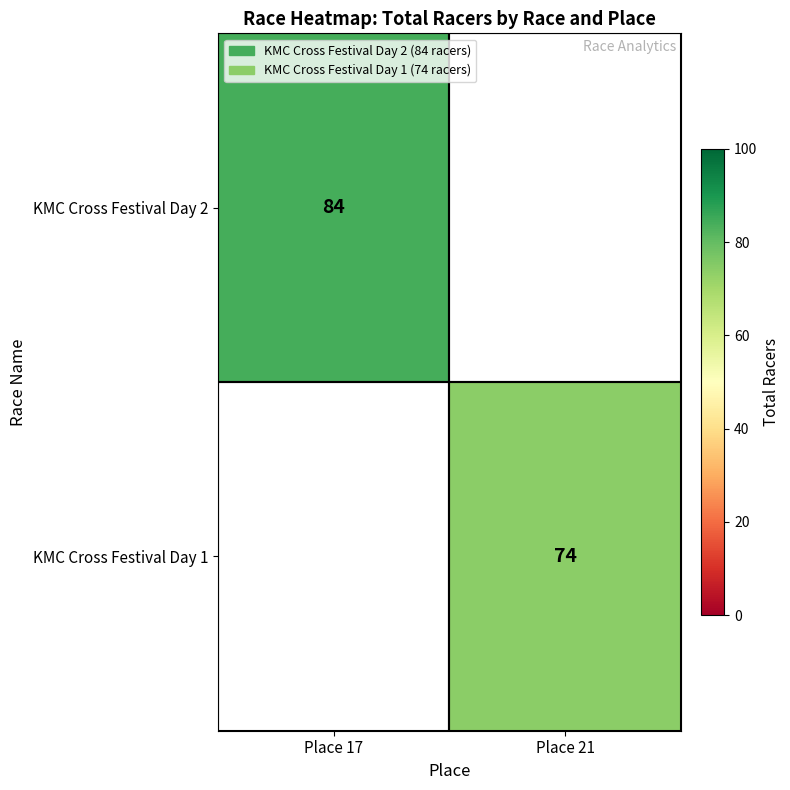

True or false: KMC Cross Festival Day 2 has a value of 142.3 at Place 17.

False